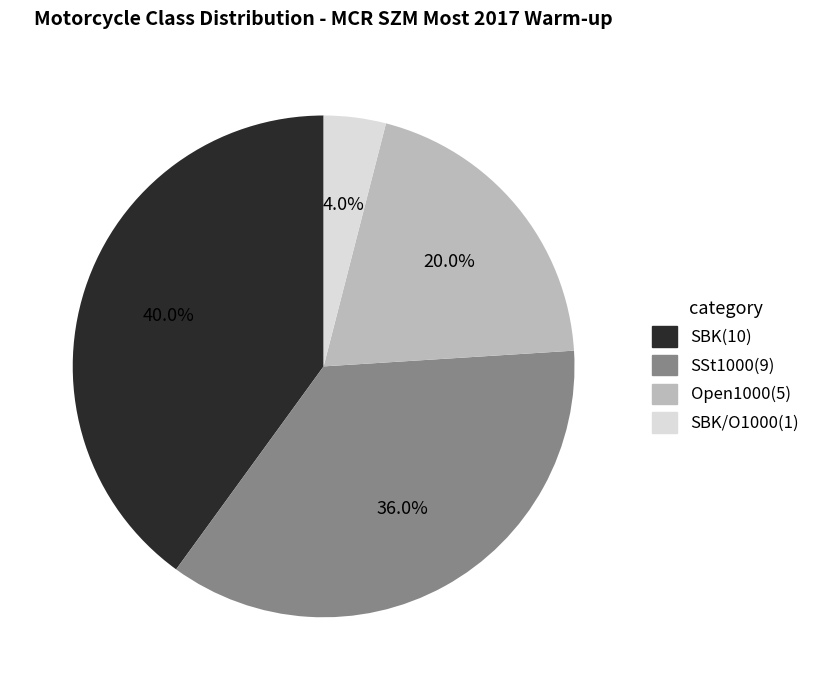

Does any single category account for the majority?

No